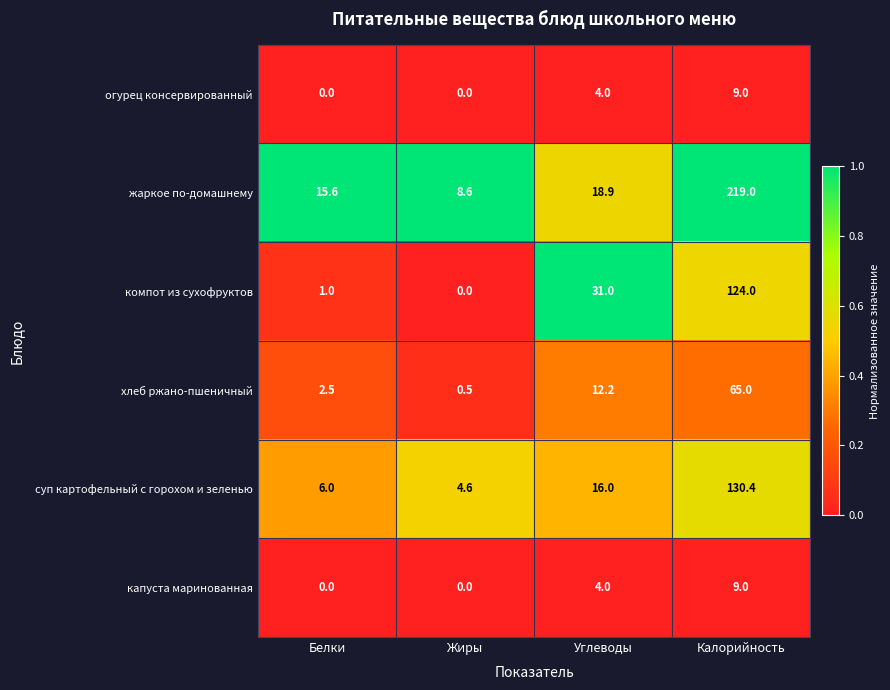

Is the value of капуста маринованная at Калорийность greater than the value of хлеб ржано-пшеничный at Углеводы?

No